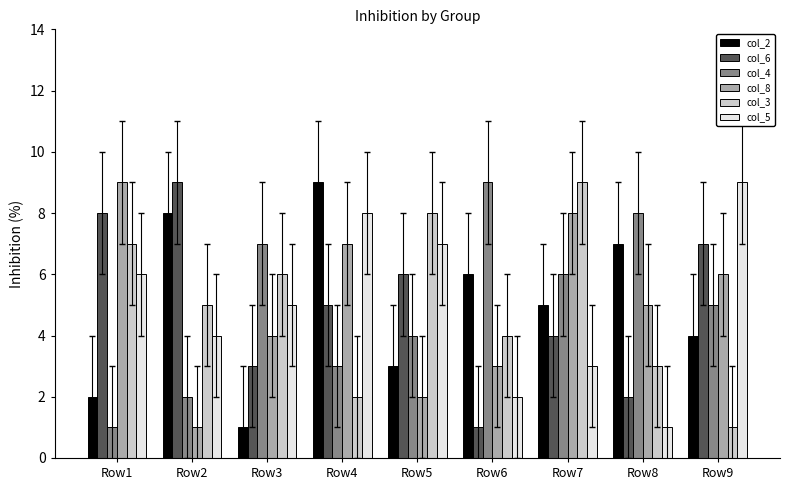

Rank the series at Row7 from lowest to highest value.

col_5, col_6, col_2, col_4, col_8, col_3